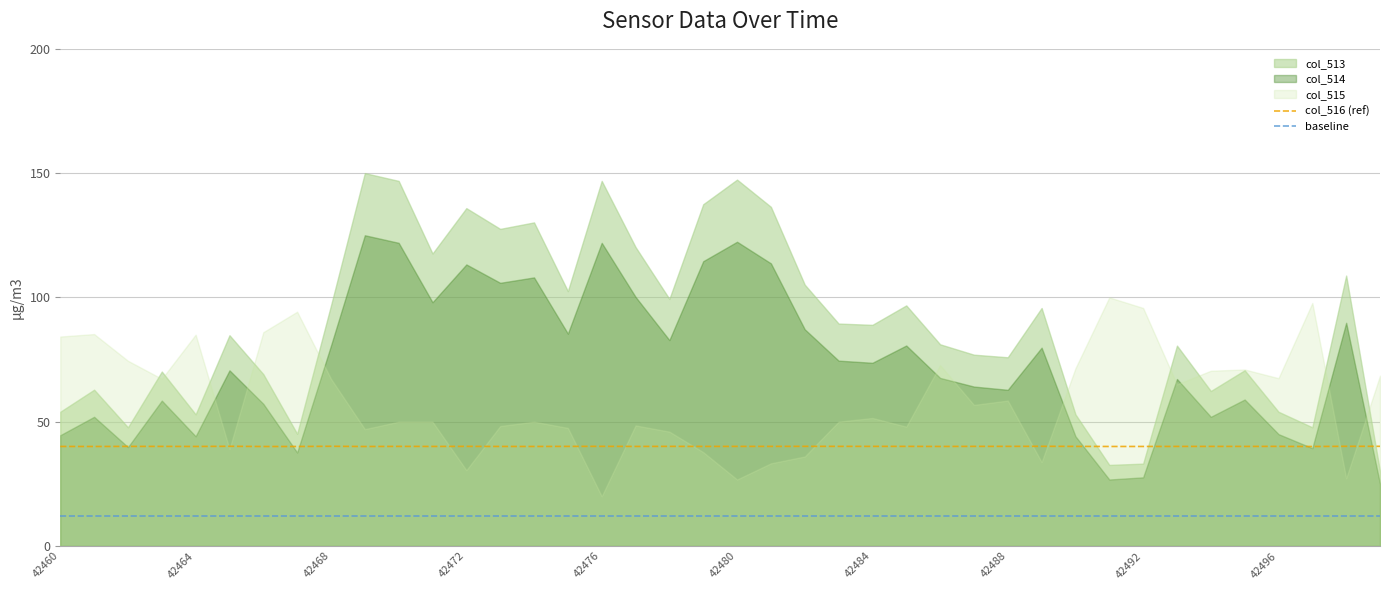

What position from the left is 14?

15